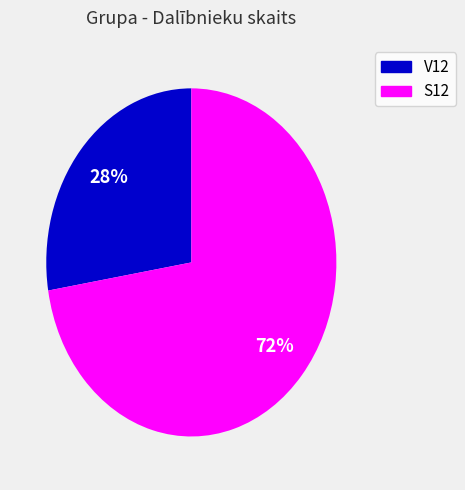

To the nearest percent, what is the combined percentage of S12 and V12?

100%